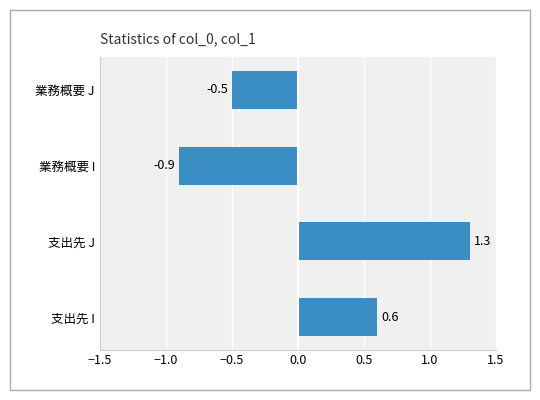

Rank the categories by value from highest to lowest.

支出先 J, 支出先 I, 業務概要 J, 業務概要 I